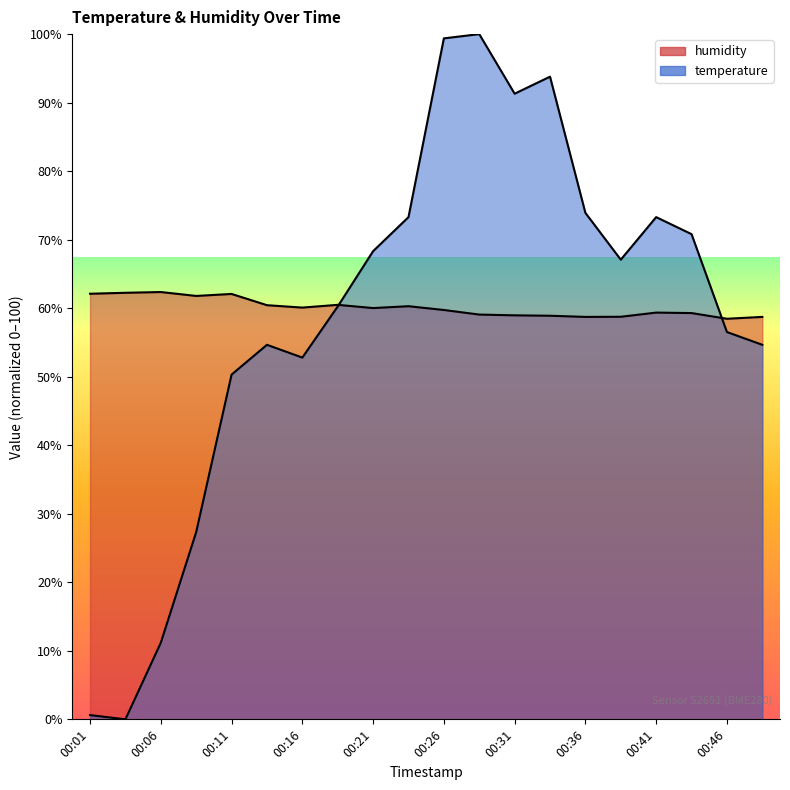

At which category is the sum across all series the highest?

00:26